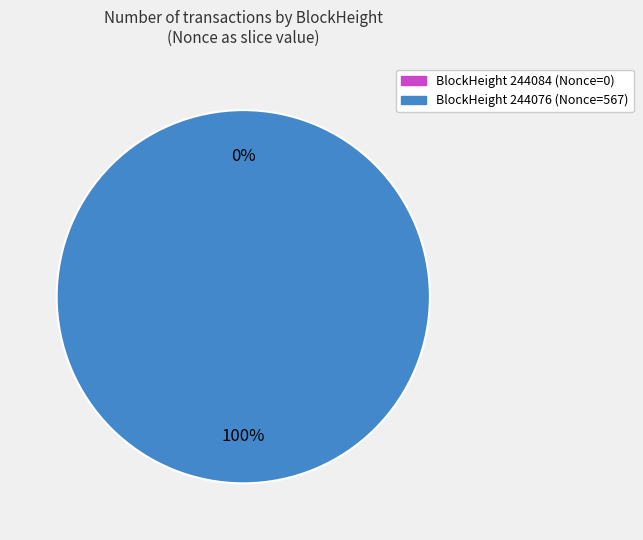

Is it true that 244076 is 100% of the pie?

True